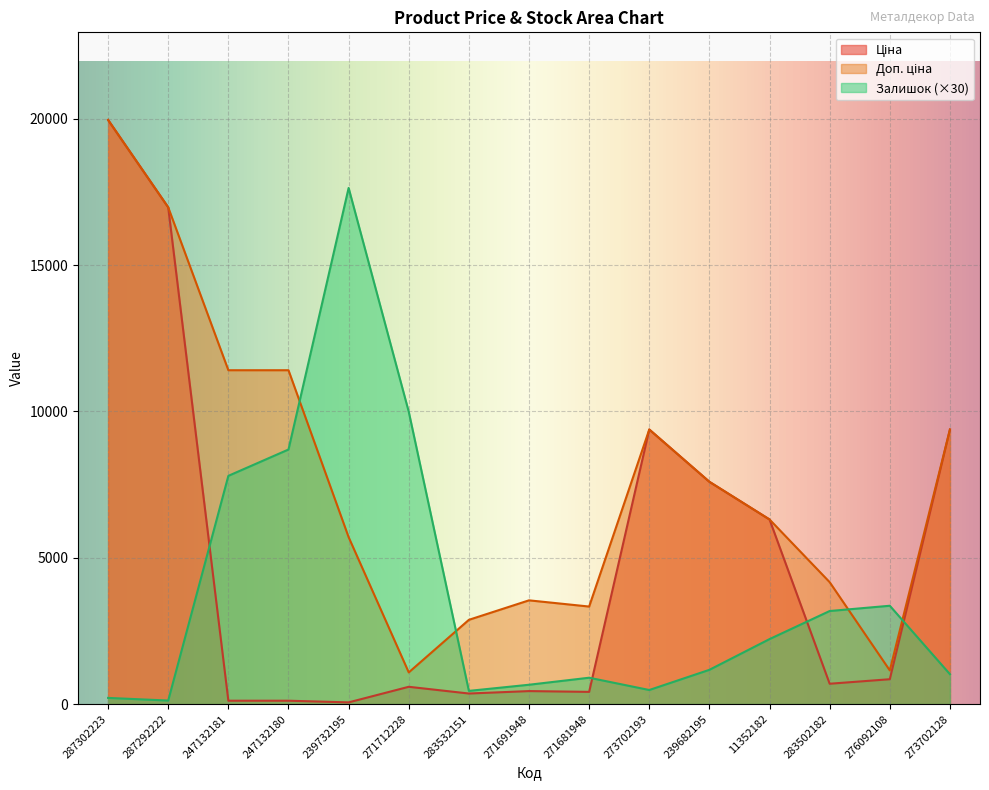

Rank the categories by Доп. ціна value from highest to lowest.

287302223, 287292222, 247132181, 247132180, 273702193, 273702128, 239682195, 11352182, 239732195, 283502182, 271691948, 271681948, 283532151, 276092108, 271712228